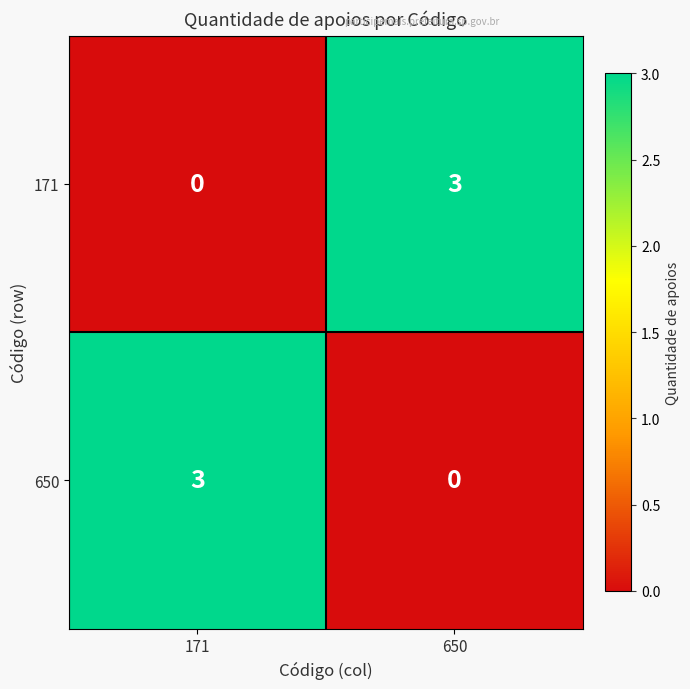

What is the total value across all series at 171?

3